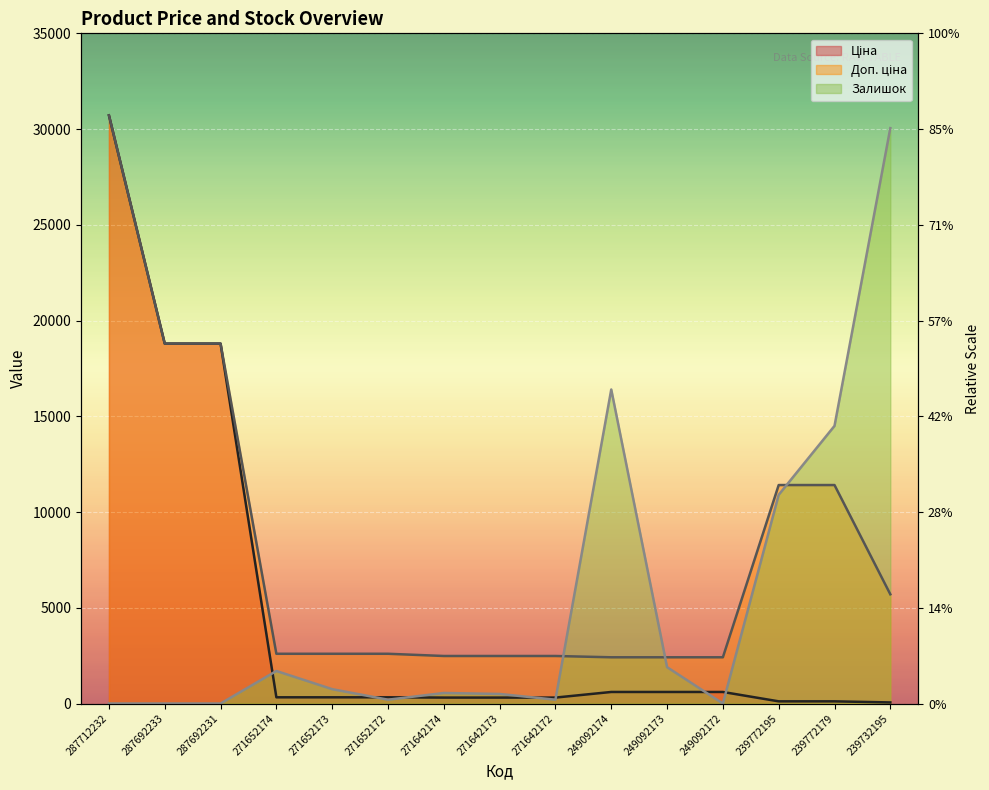

What is the sum of all Доп. ціна values?

119322.4